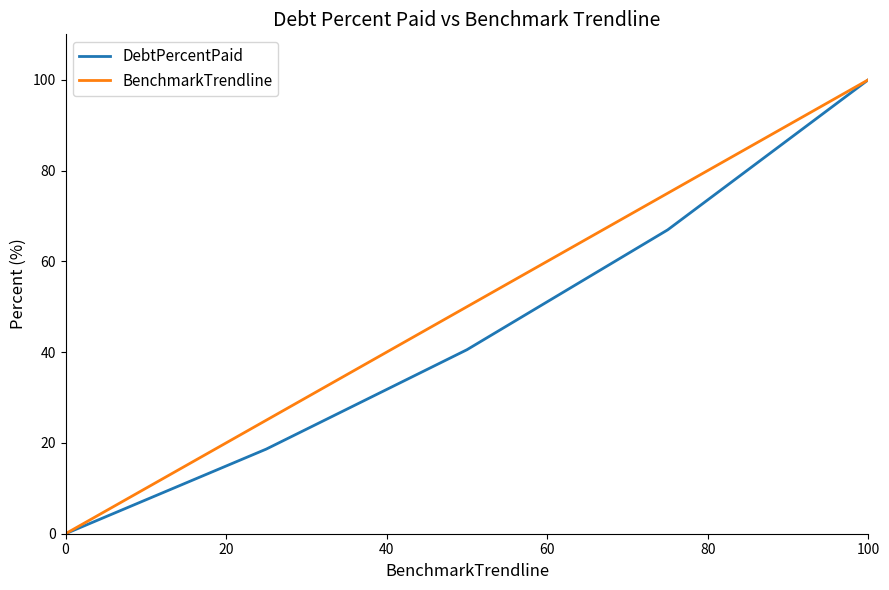

Which series has the largest total across all categories?

BenchmarkTrendline